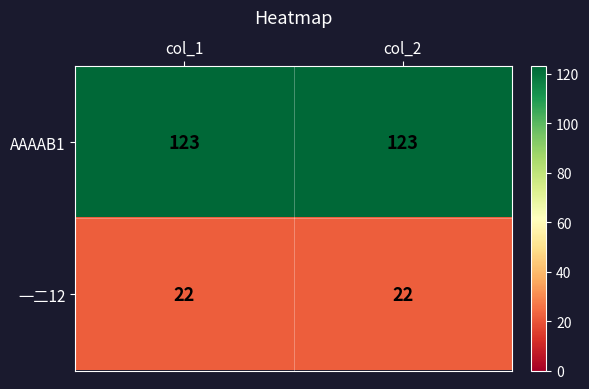

What is the difference between the highest and lowest values at col_1?

101